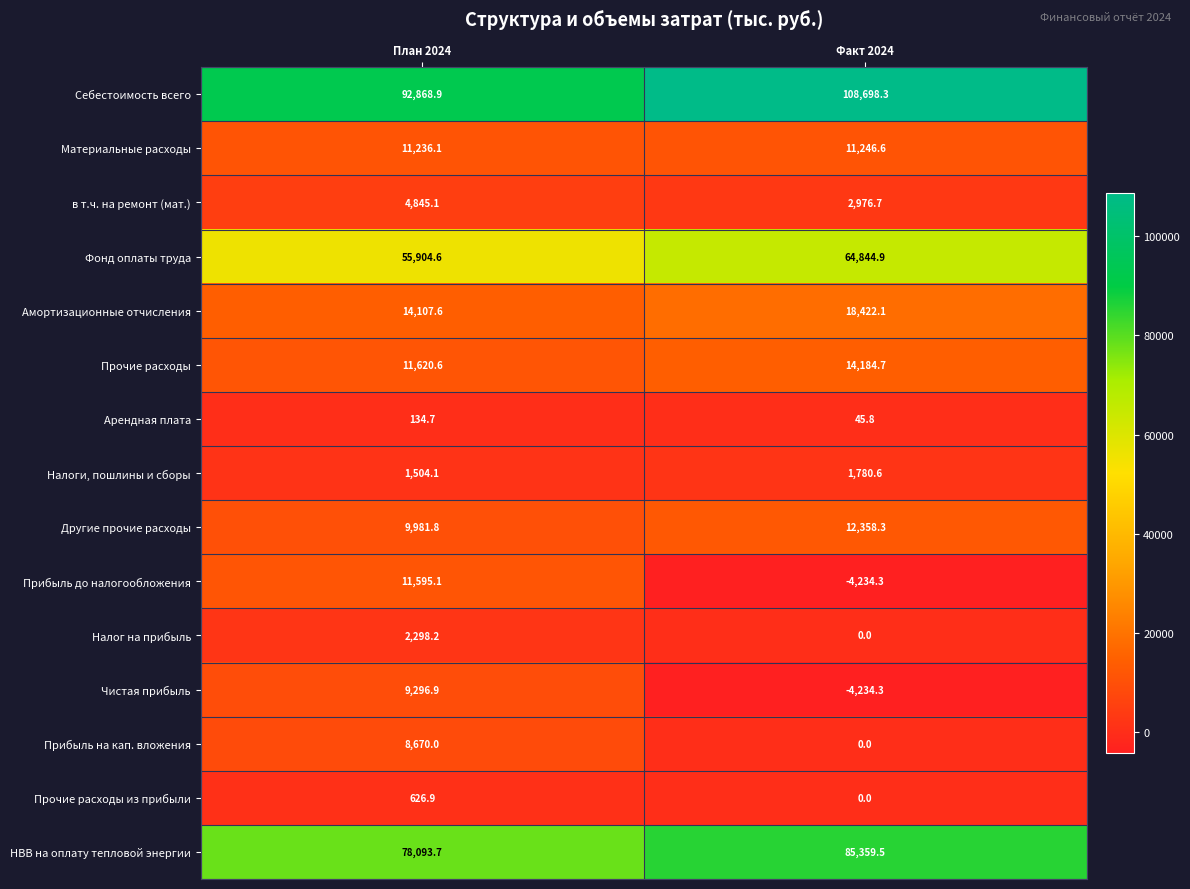

What is the total value across all series at Факт 2024?

311448.9